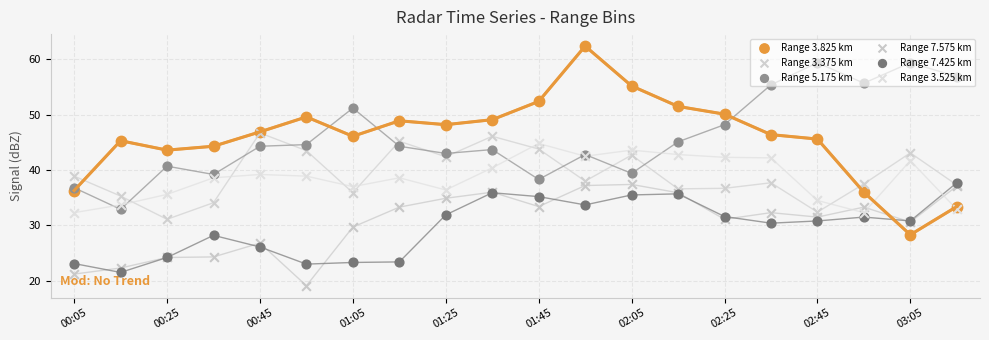

At how many categories does at least one series exceed 30?

20